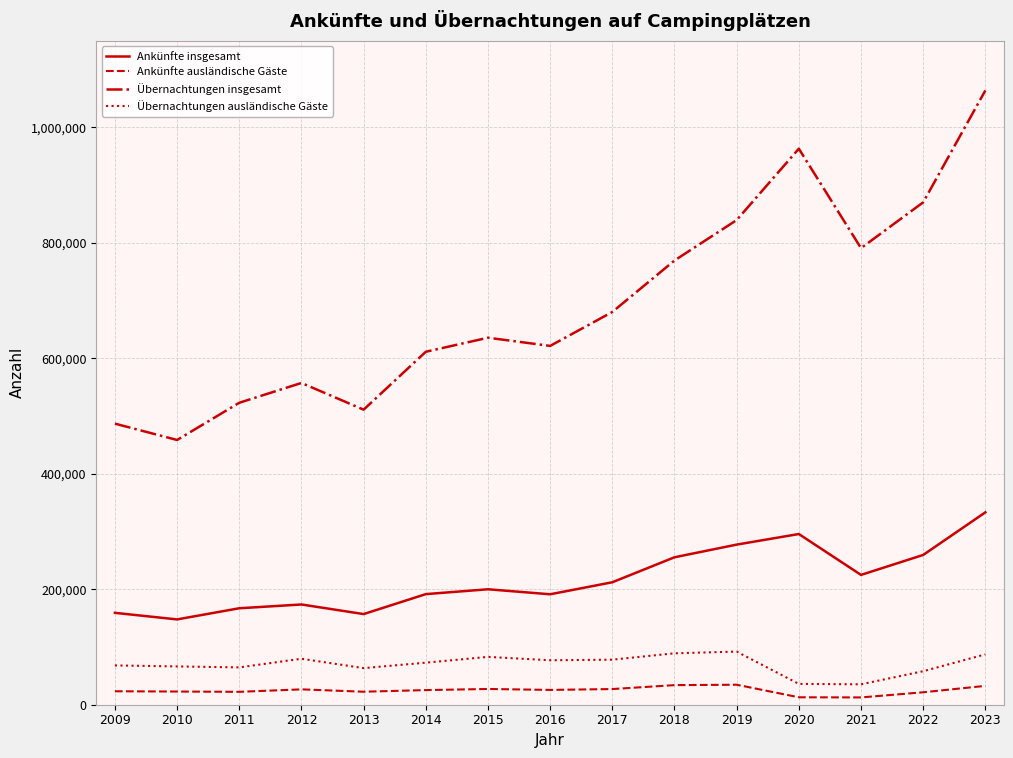

The value of Übernachtungen insgesamt at 2021 is 1398893. True or false?

False